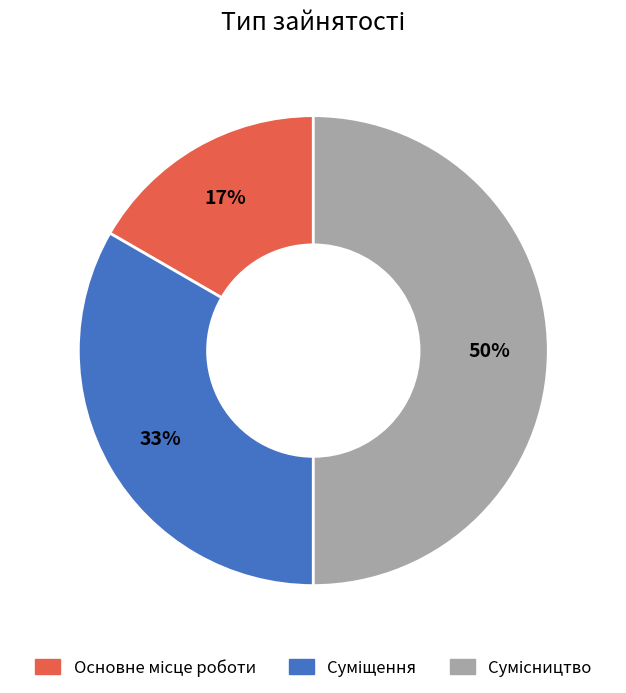

How many segments does this pie chart have?

3